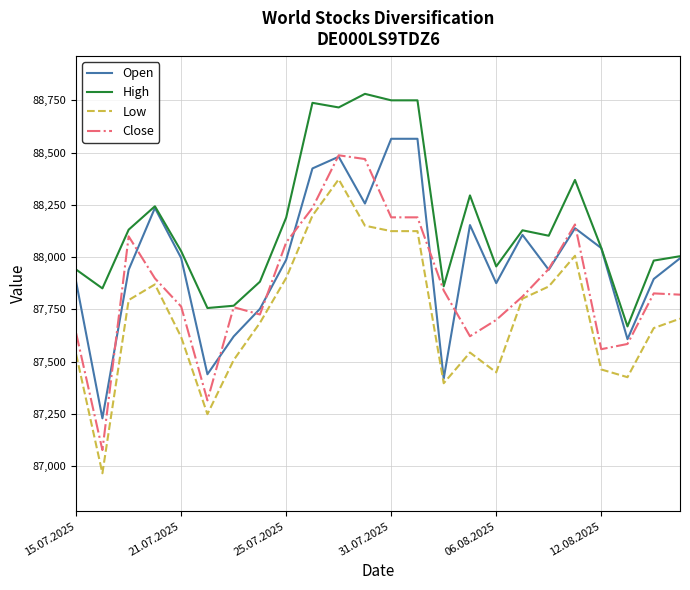

What is the minimum value for Close?

87076